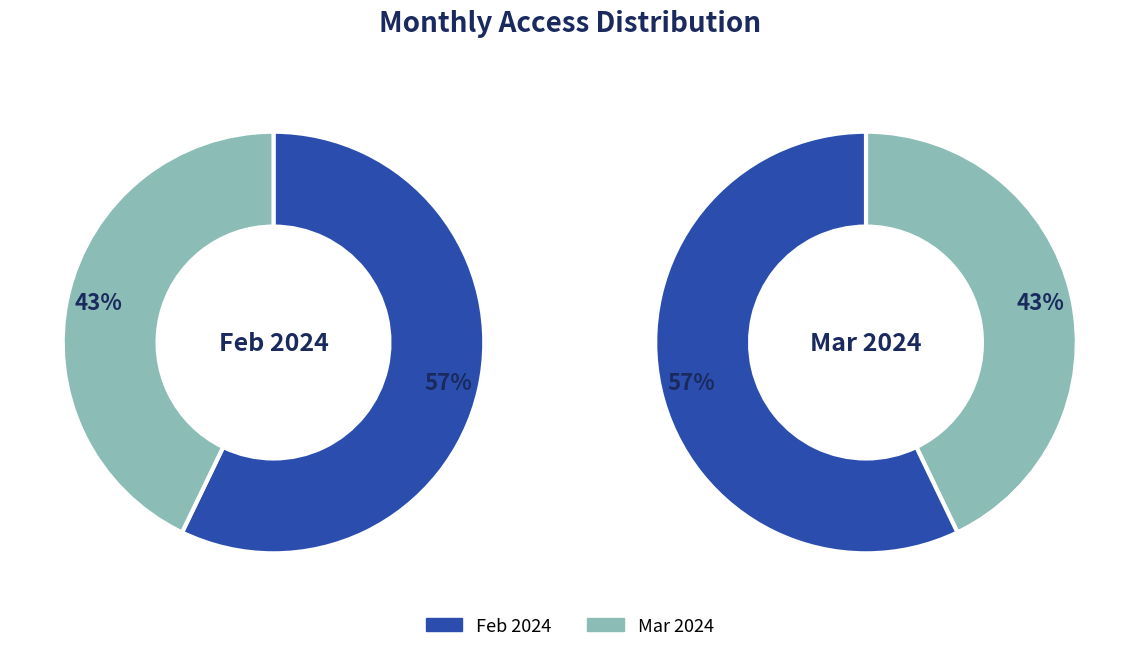

What is the smallest slice in the pie chart?

2024-03-01